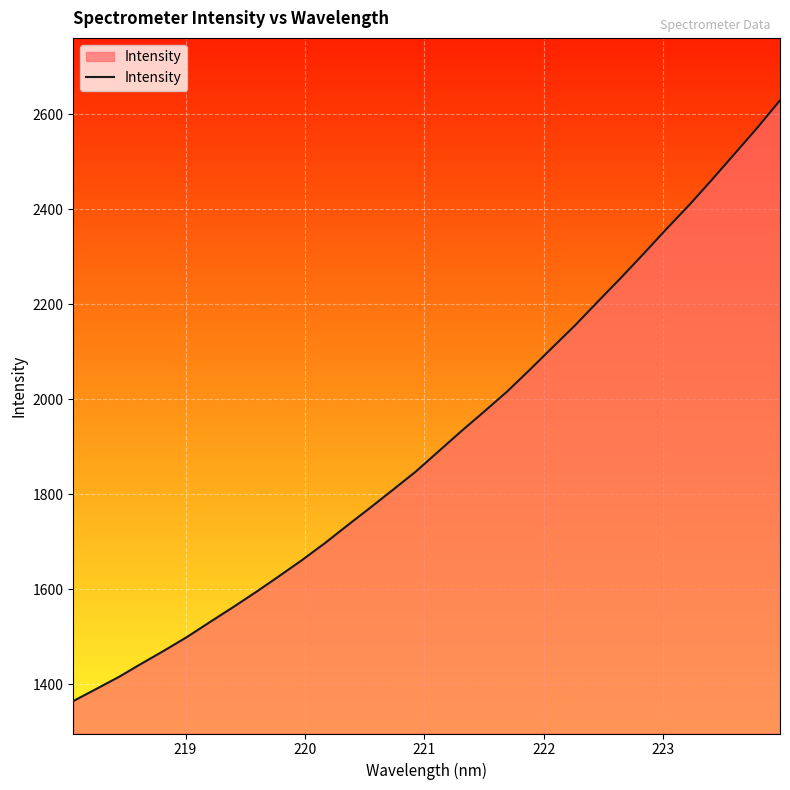

What is the minimum value shown in the chart?

1365.0